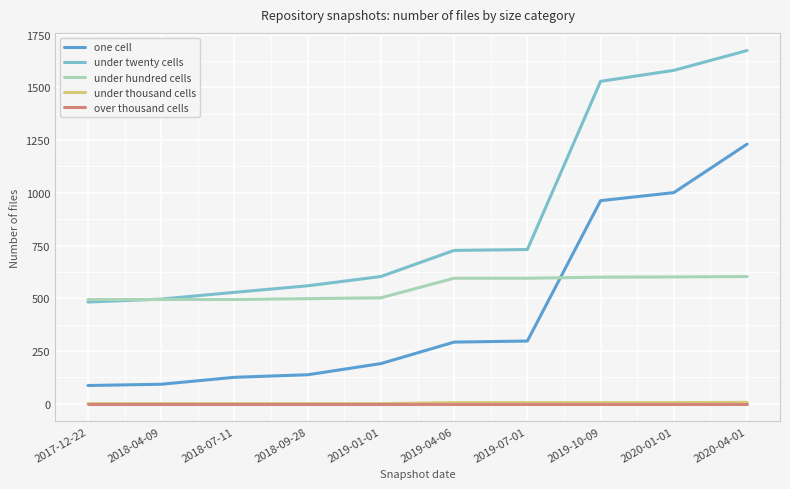

What value does the under thousand cells series have at 2020-01-01?

5